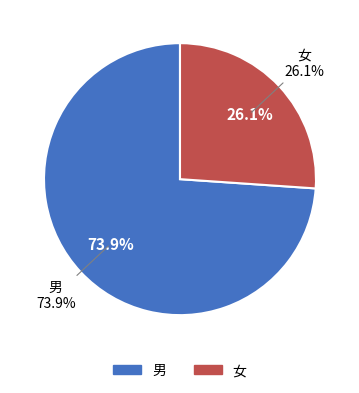

What is the smallest slice in the pie chart?

女